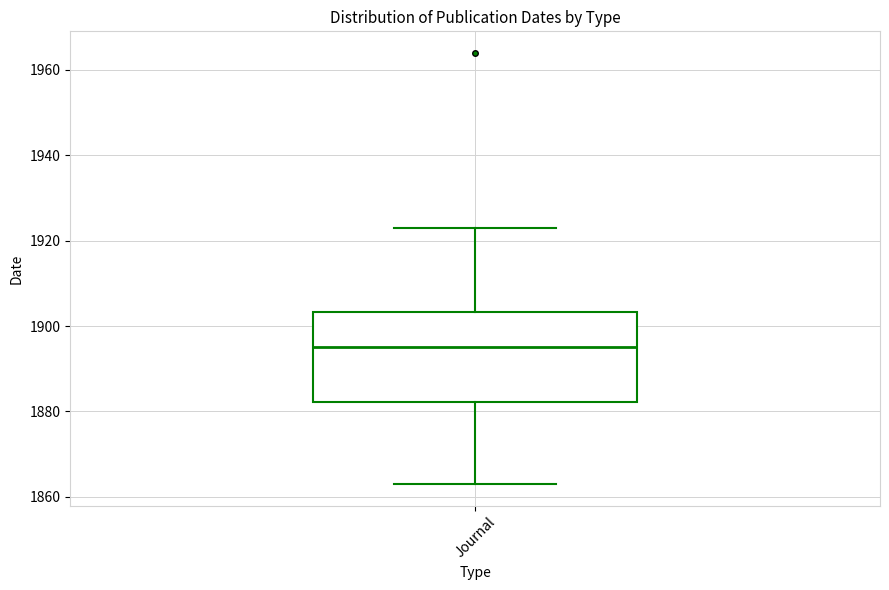

Read this box plot against the y-axis: the position of the median line, the range covered by the box, and the ends of both whiskers. The values are not printed on the chart, so give them approximately, as read against the axis.

median 1896, box 1882 to 1904, whiskers 1864 to 1924